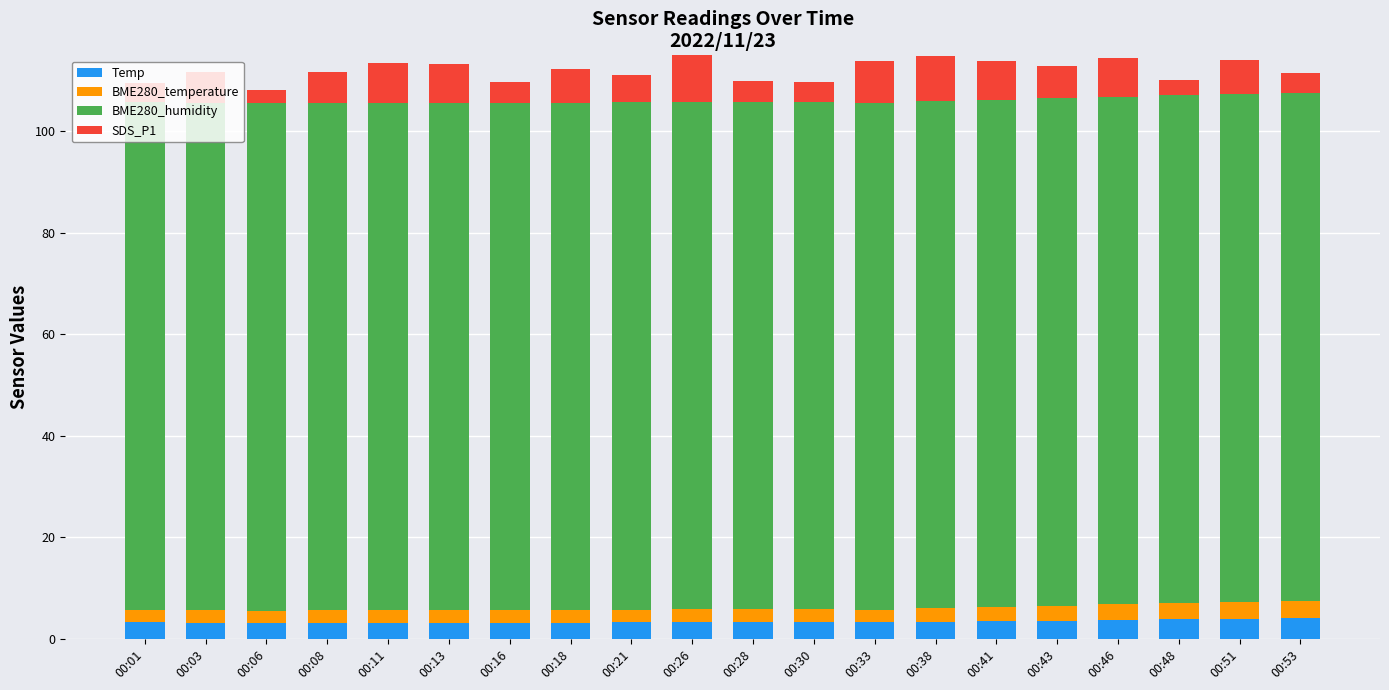

Are the bars horizontal?

No